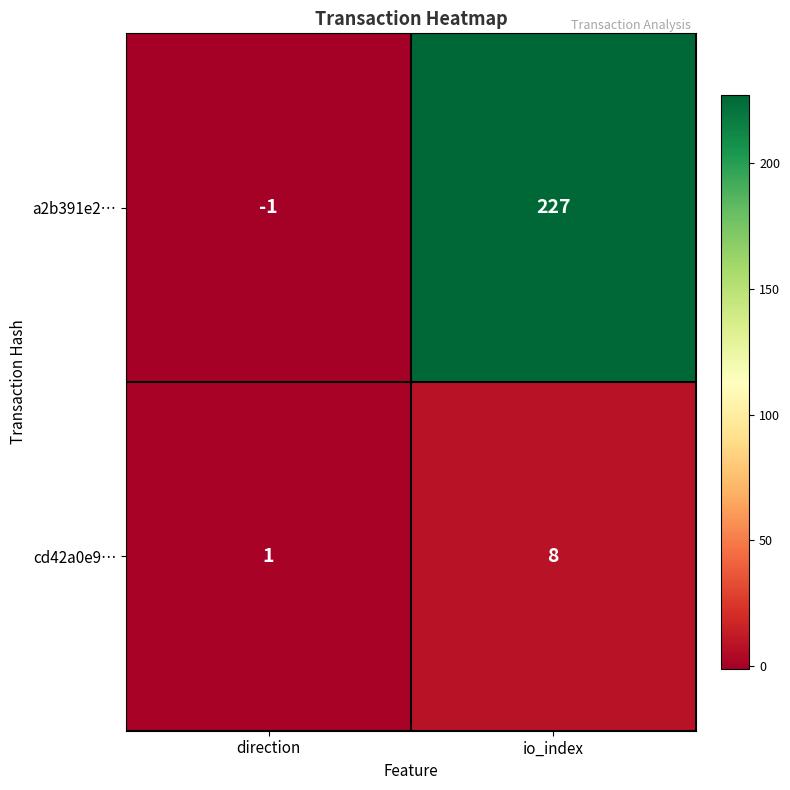

The a2b391e2… series shows -2 at direction. True or false?

False